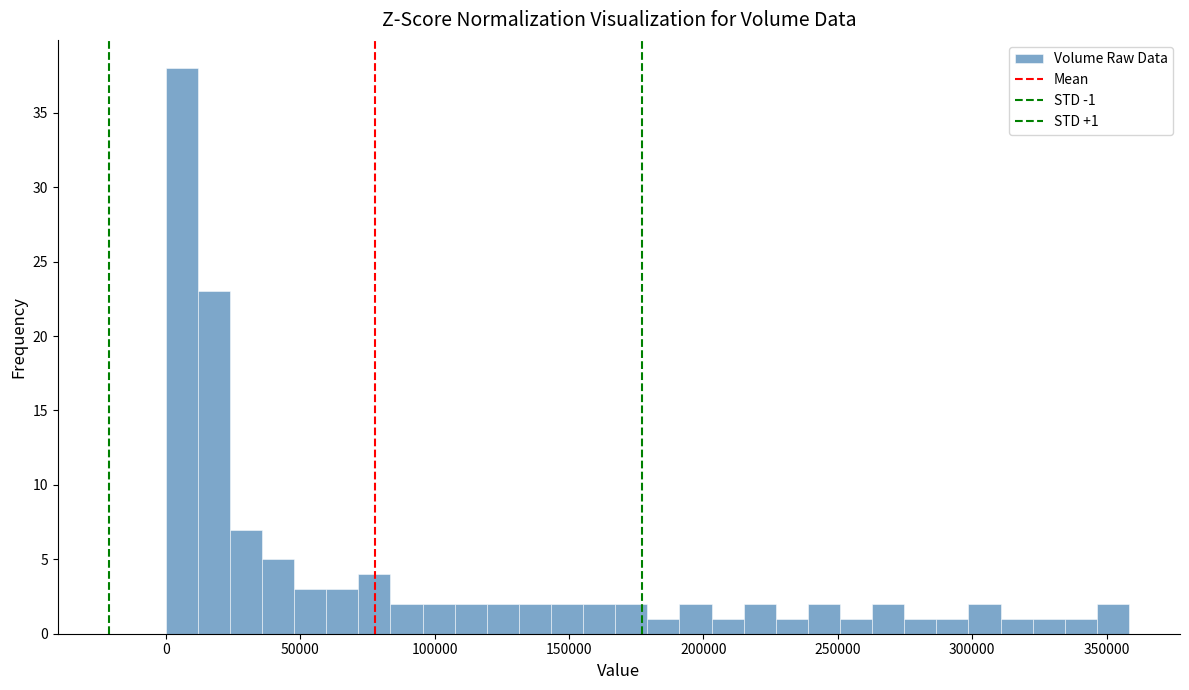

Read against the x-axis, roughly where is the centre of the tallest bar?

5000